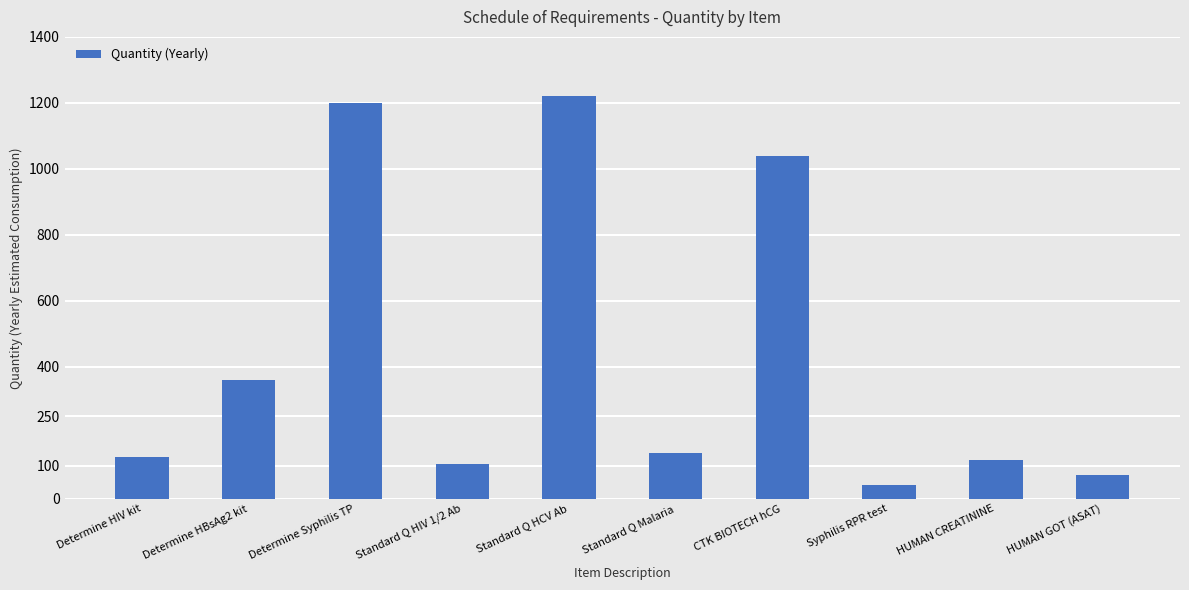

What value does the data have at HUMAN CREATININE?

116